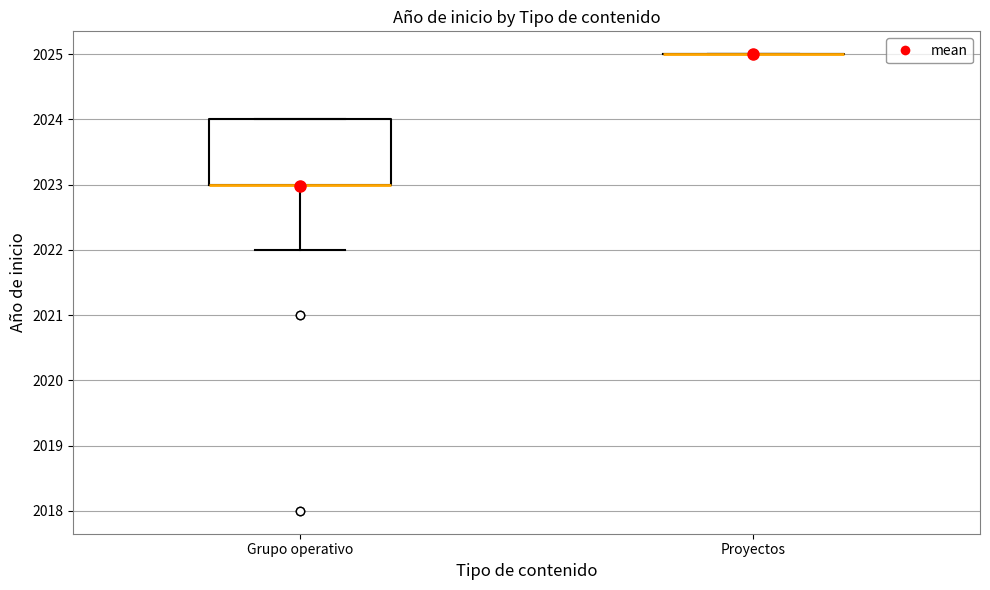

Which box is the tallest, from its lower edge to its upper edge?

Grupo operativo